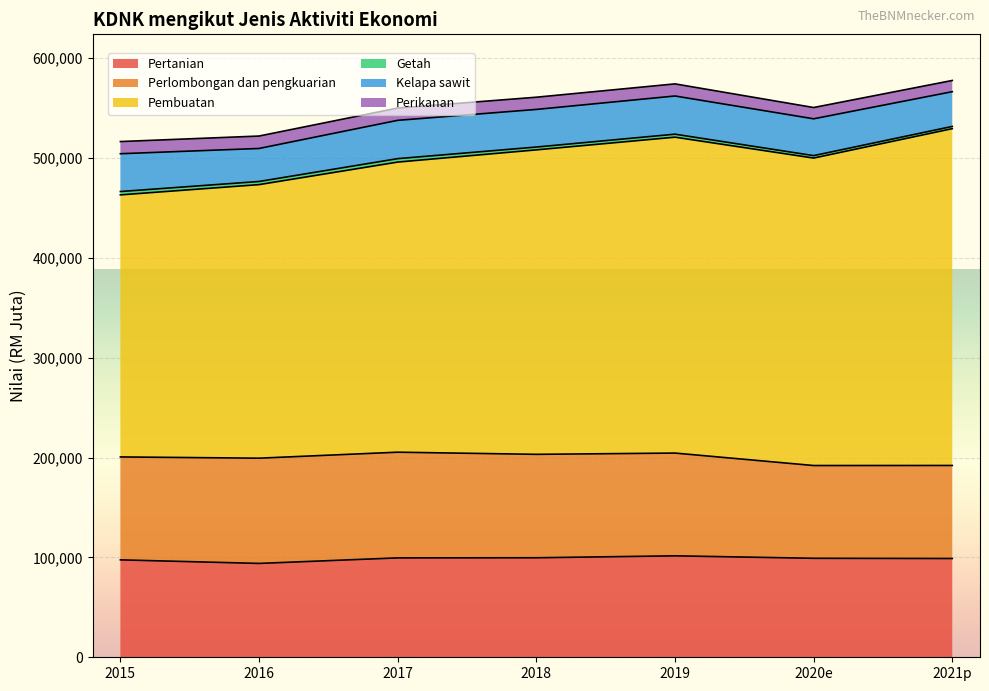

True or false: Pertanian and Kelapa sawit intersect in this chart.

False